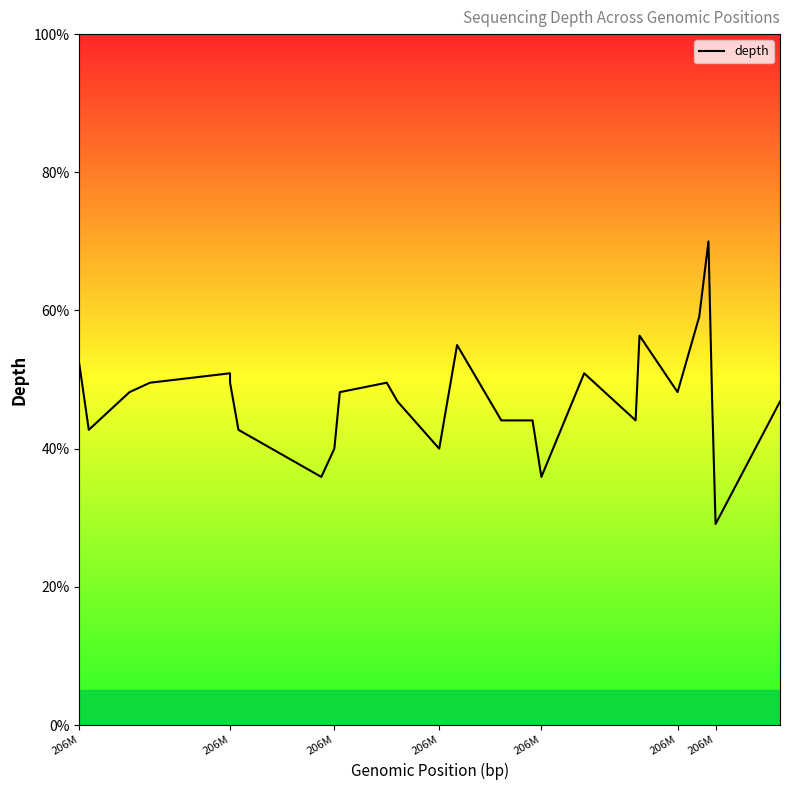

What is the smallest value displayed?

29.1